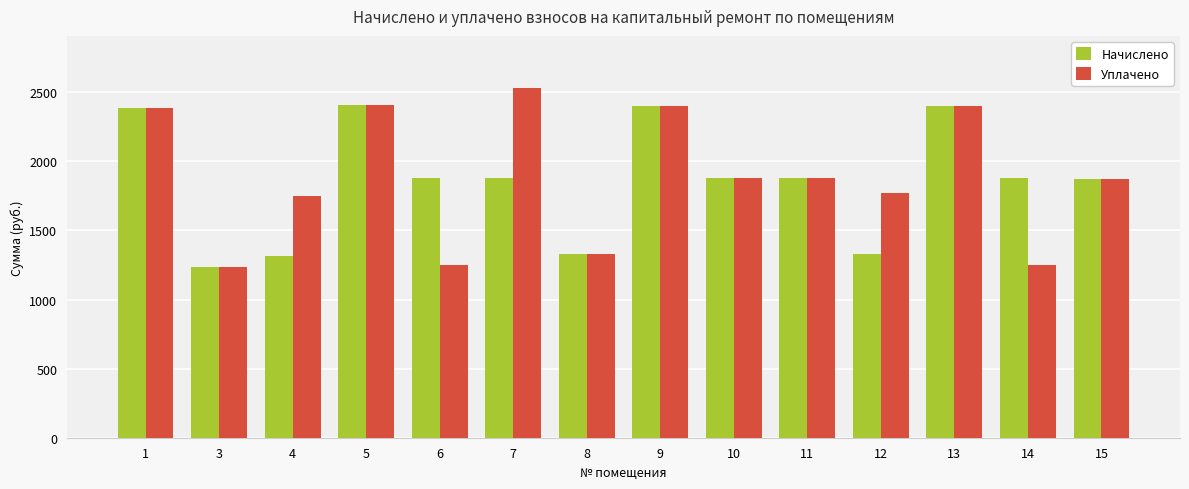

What is the lowest value of the Уплачено series?

1237.0